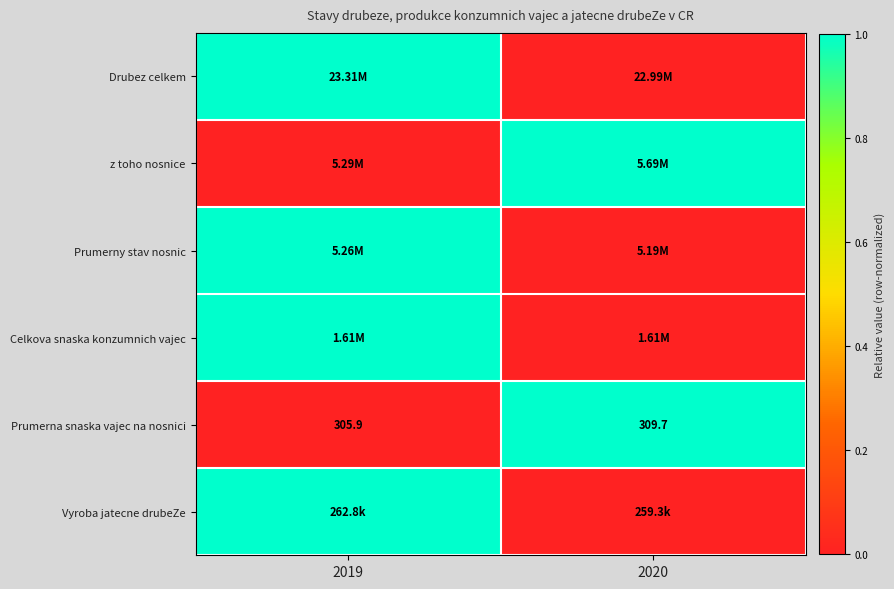

What is the difference between the Prumerna snaska vajec na nosnici values at 2019 and 2020?

3.8